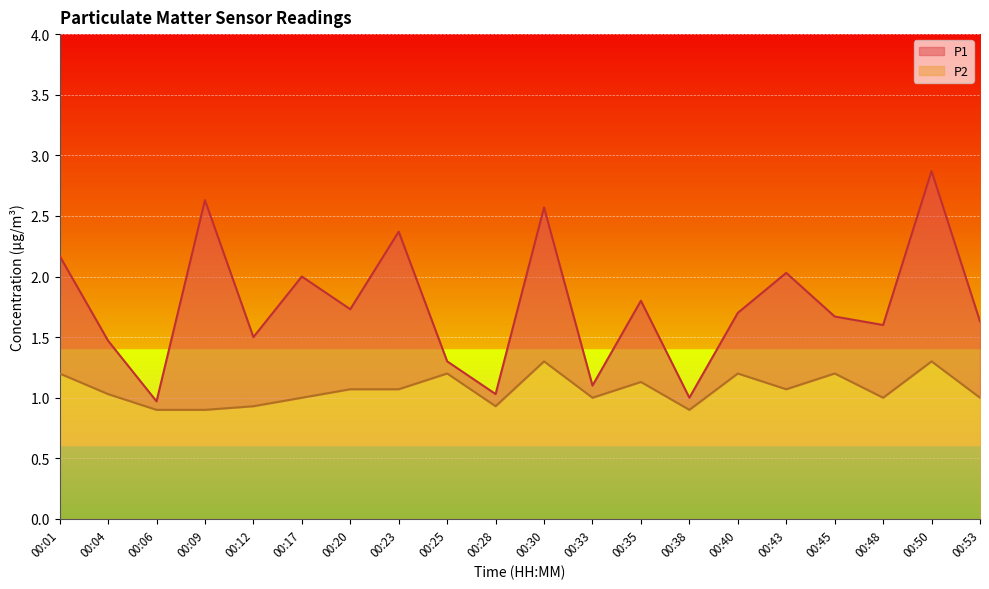

What are all the series names shown in the legend?

P1, P2